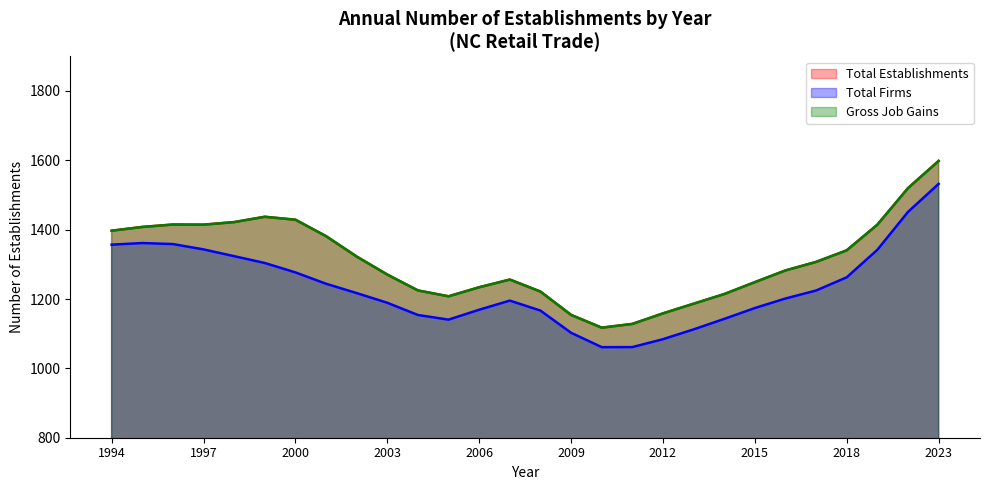

What is the sum of all Gross Job Gains values?

36712